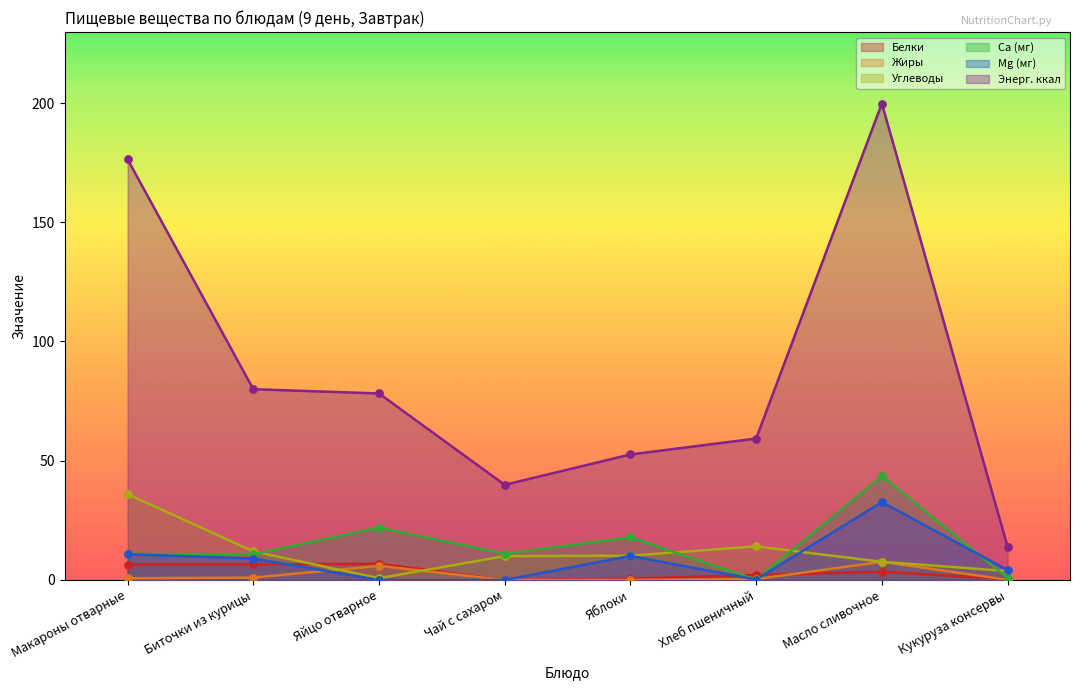

What are all the series names shown in the legend?

Белки, Жиры, Углеводы, Ca (мг), Mg (мг), Энерг. ккал